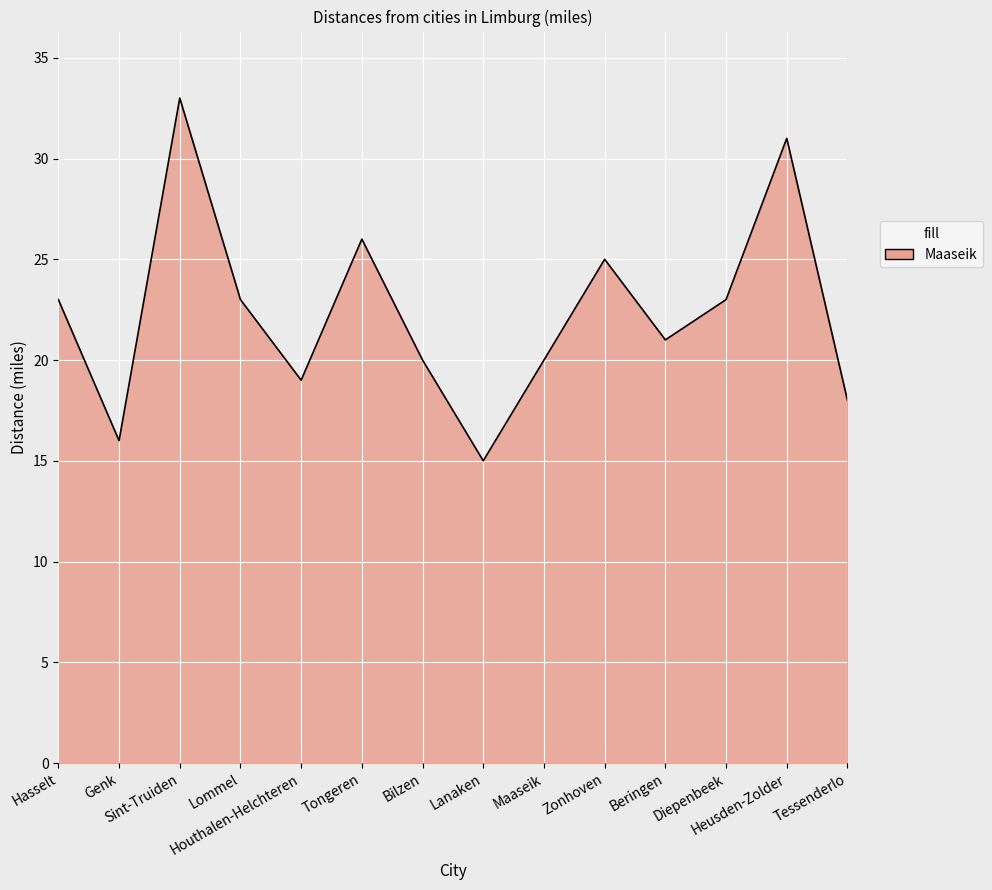

Between Houthalen-Helchteren and Diepenbeek, which is larger?

Diepenbeek